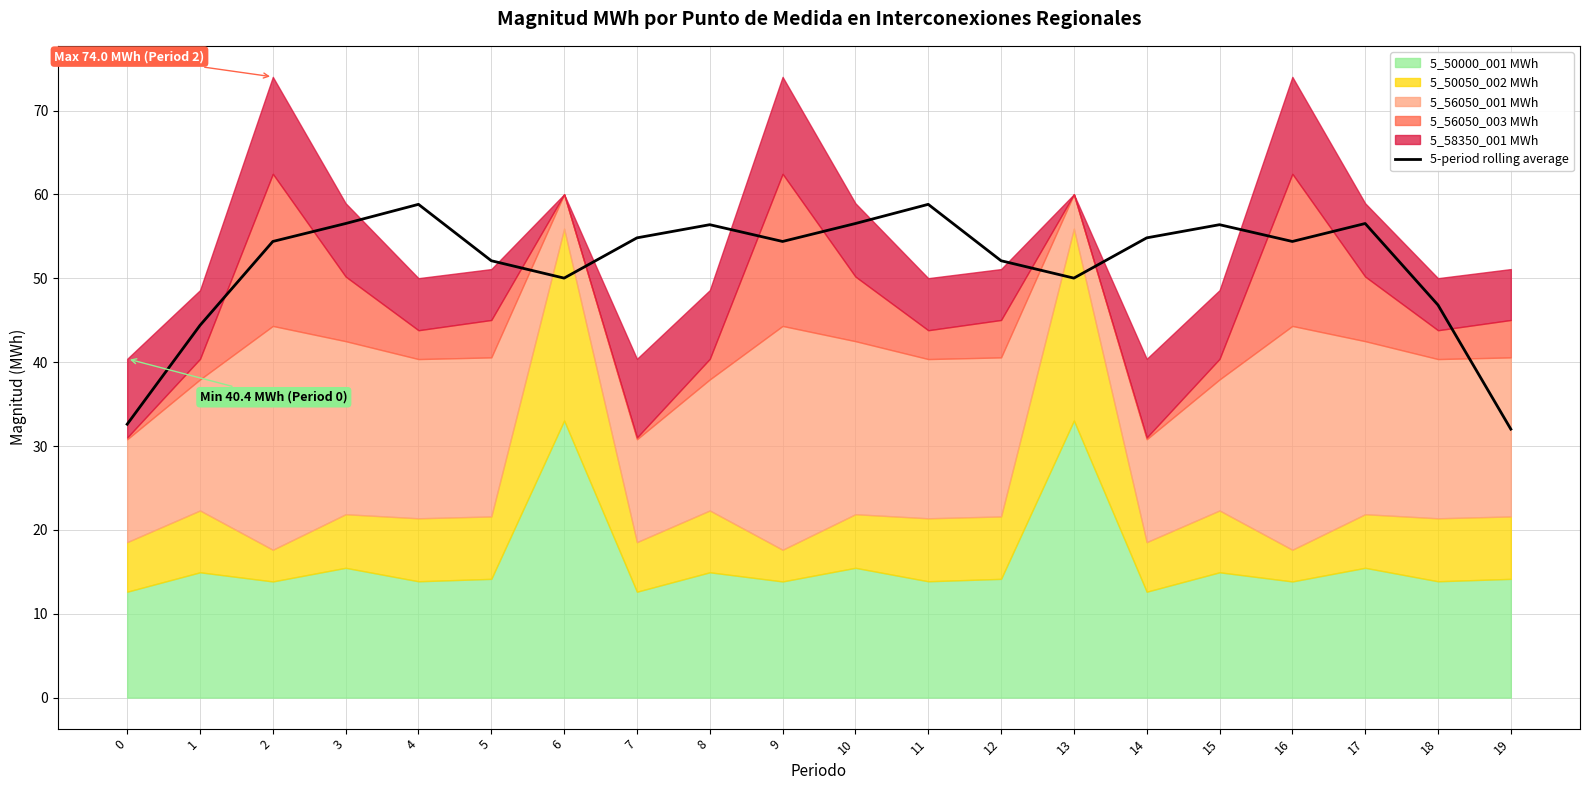

The value at 18 is 46.8. True or false?

True